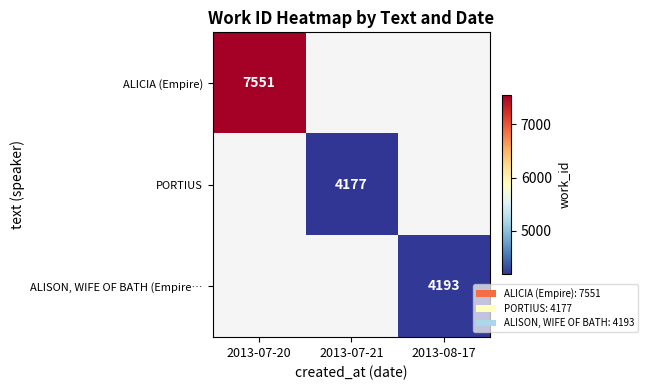

What is the maximum value shown in the chart?

7551.0